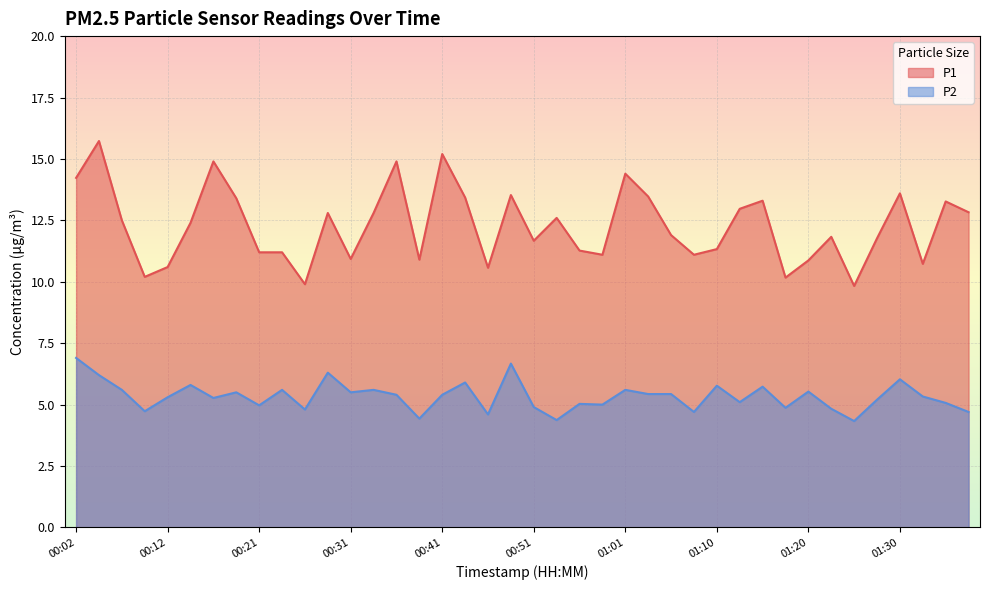

List the series in order of their overall mean, highest first.

P1, P2